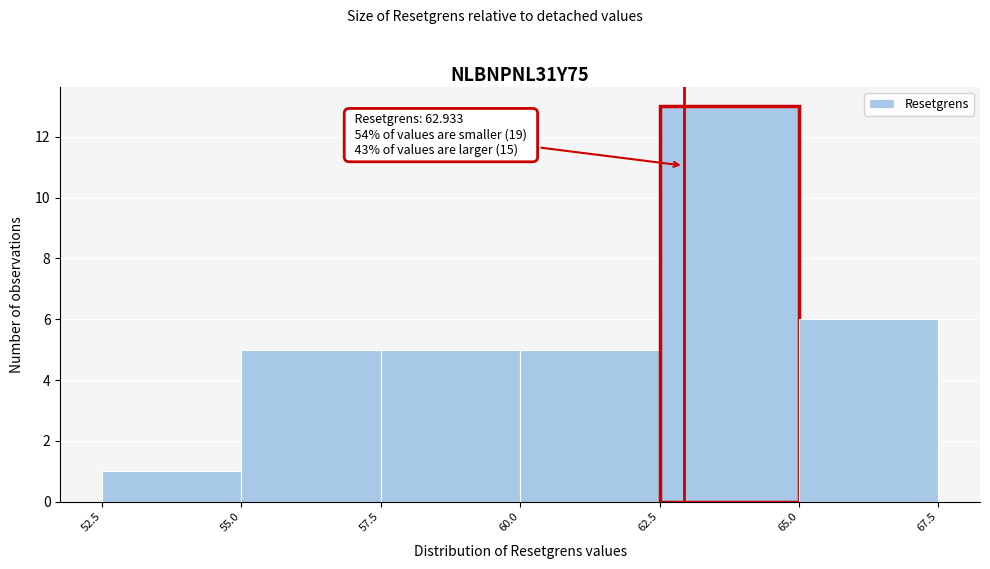

Which range on the x-axis has the tallest bar?

62.5 to 65.0